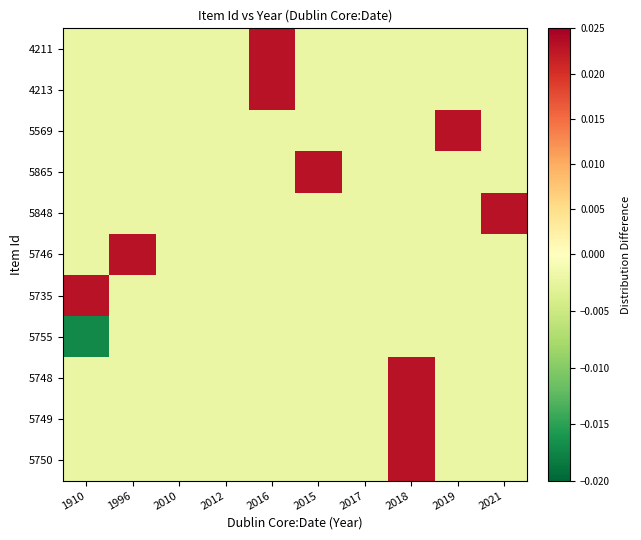

What is the total value across all series at 2018?

0.1